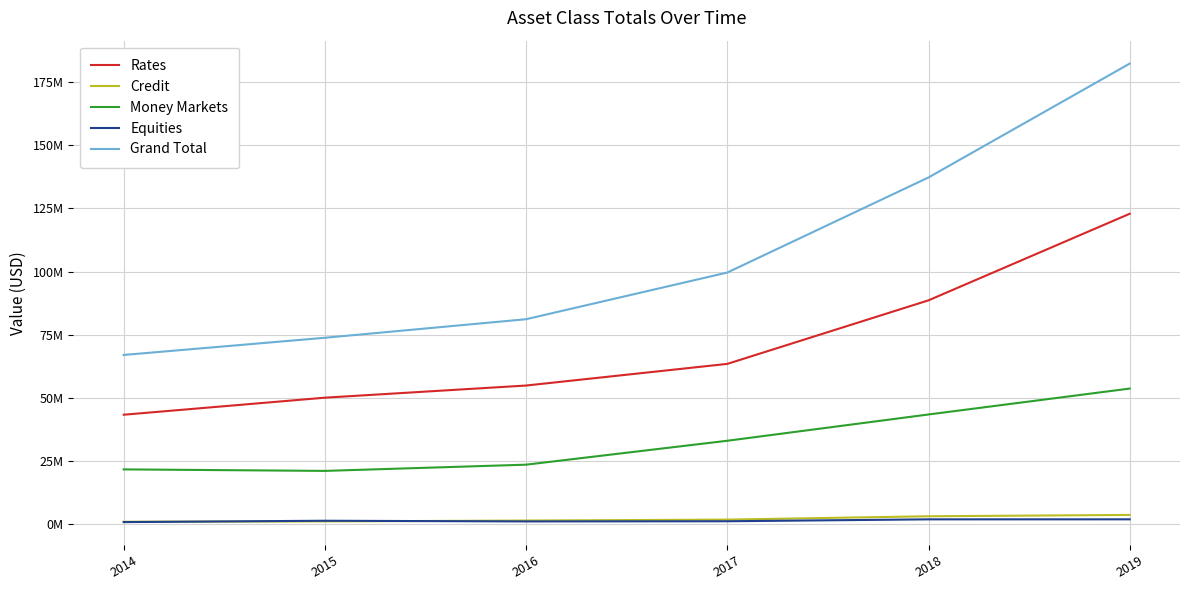

Reading left to right, transcribe all the data shown in this chart.

Rates: 43362680	50106792	54912057	63475977	88618996	122874201
Credit: 1029914	1147924	1495583	1864088	3187669	3721960
Money Markets: 21733450	21139033	23600488	33061554	43461874	53710485
Equities: 882638	1414938	1142445	1213461	1968046	1976776
Grand Total: 67008682	73808687	81150573	99615079	137236586	182283422